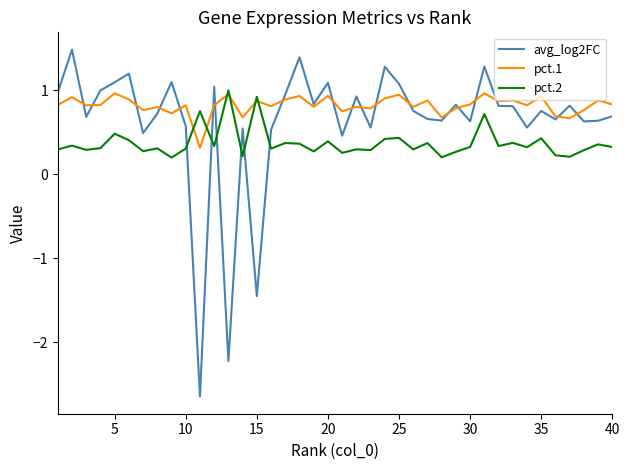

What is the minimum value for pct.2?

0.2